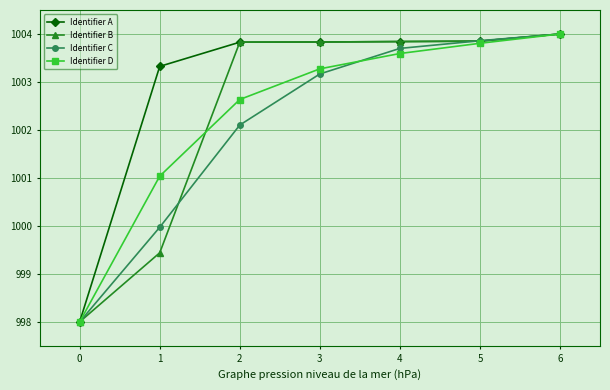

True or false: Identifier C has a value of 1003.2 at 3.

True